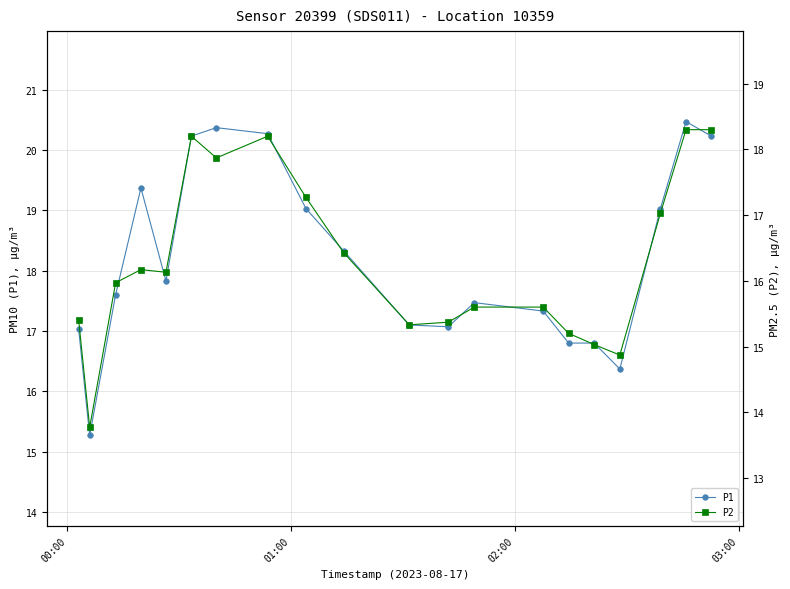

True or false: P2 and P1 intersect in this chart.

False